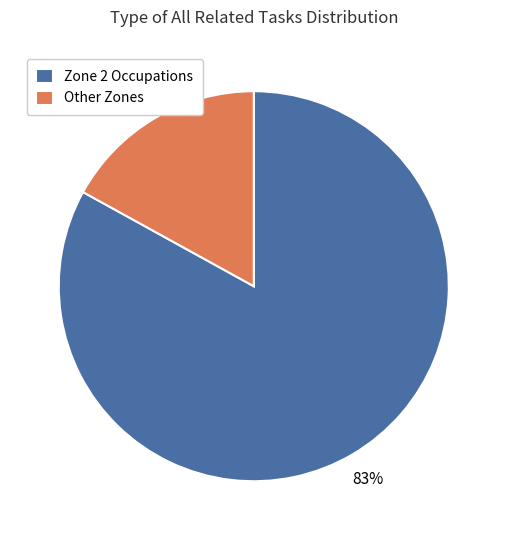

To the nearest percent, what percentage of the pie is Zone 2 Occupations?

83%